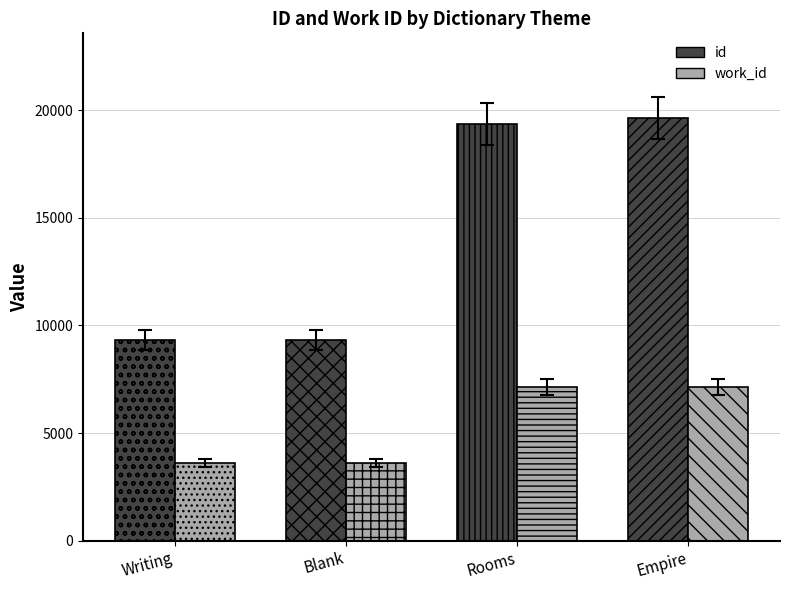

At how many categories does at least one series exceed 12621?

2